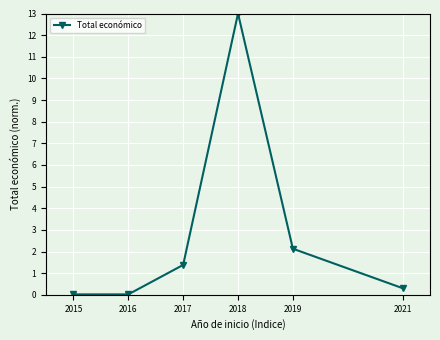

What is the difference between the maximum and second lowest values?

13.0